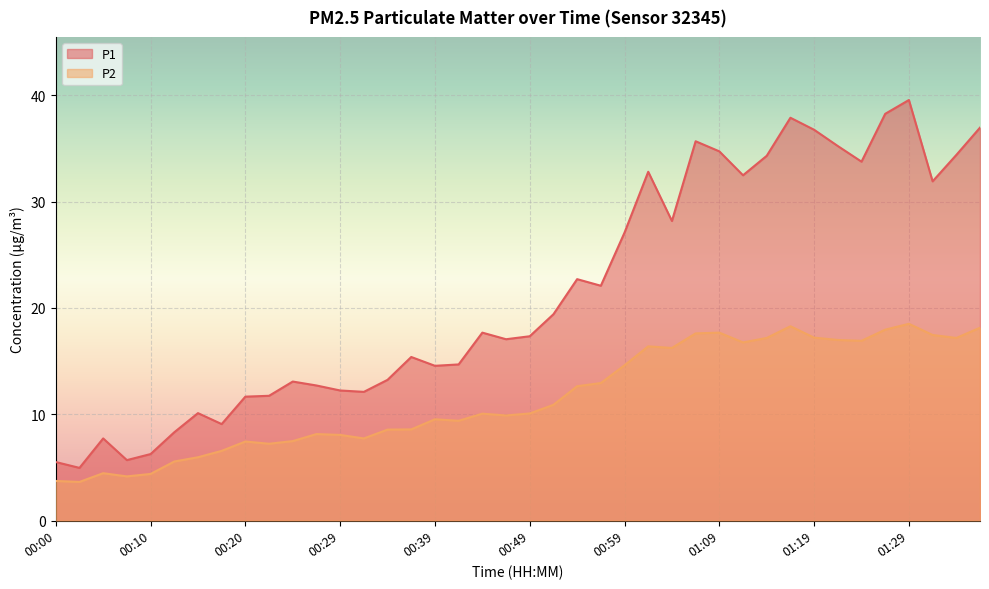

What is the label of the 20th point from the left?

00:47